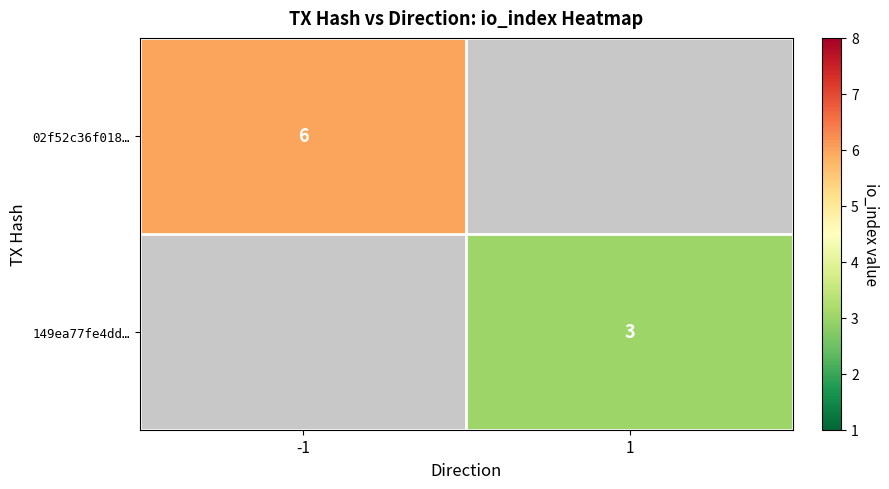

Is the value of 02f52c36f018… at -1 greater than the value of 149ea77fe4dd… at 1?

Yes